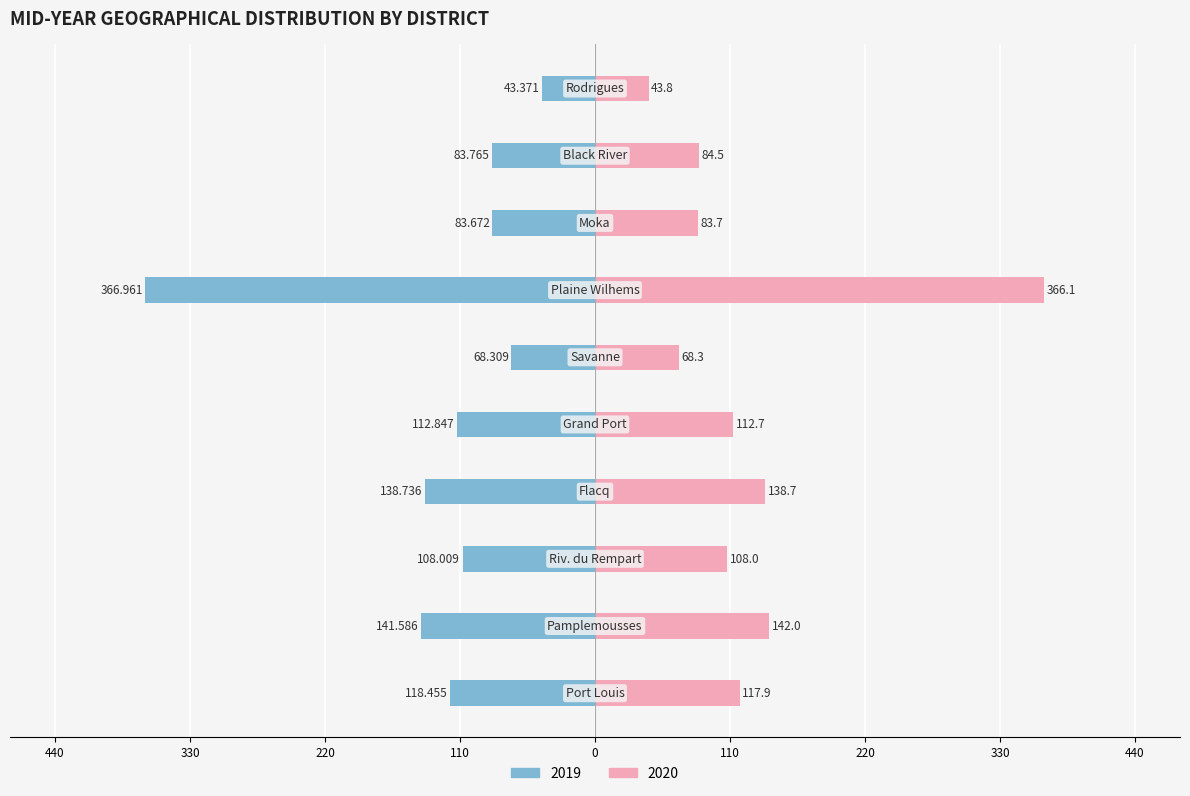

How many data points in 2020 are less than 112?

5